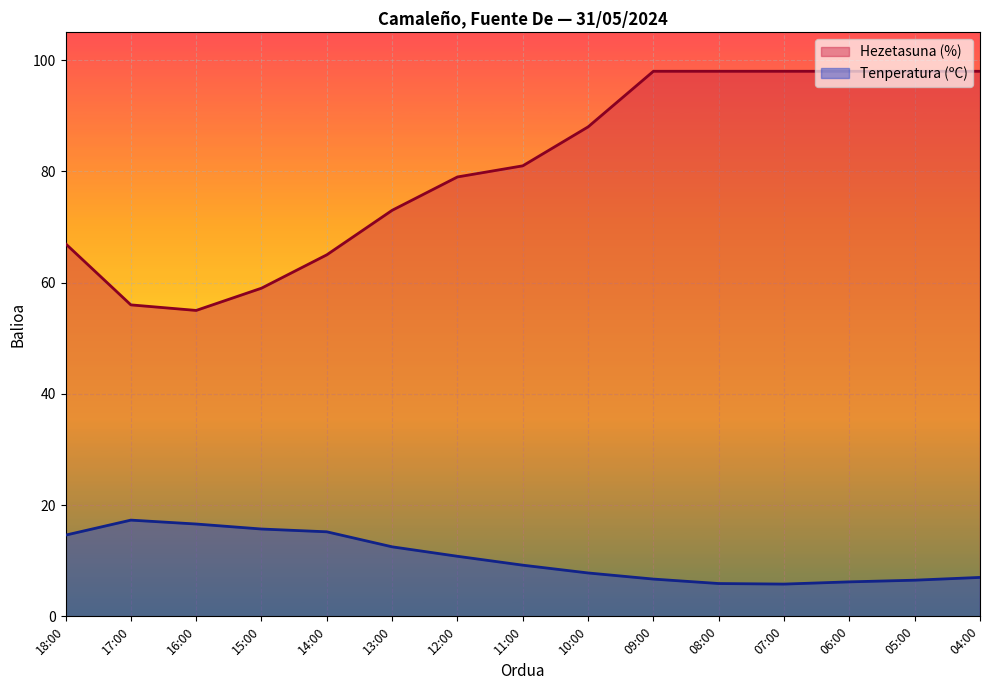

Which category has the lowest value across all series?

07:00